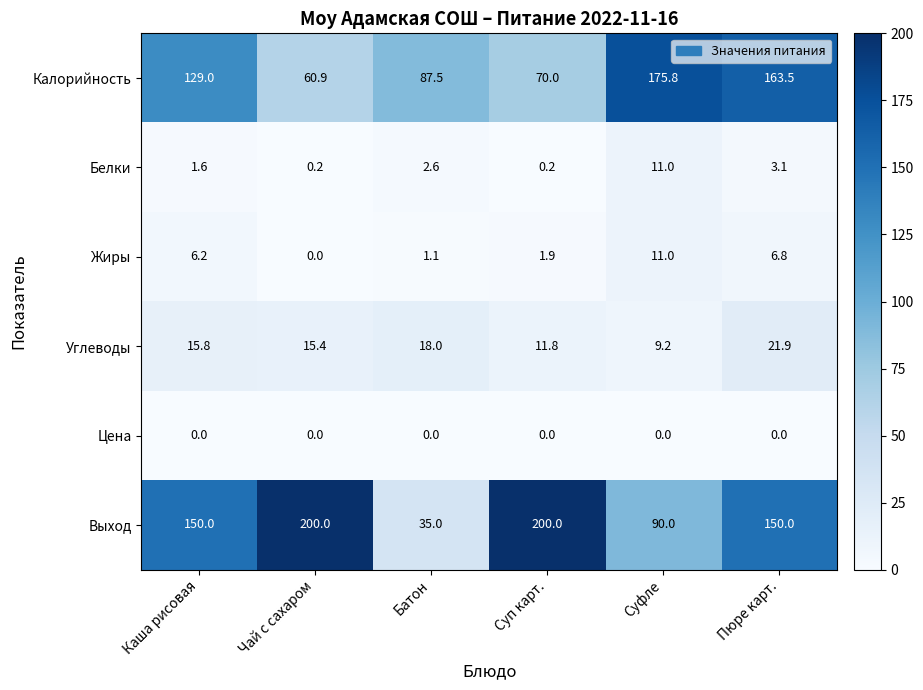

Which series has the largest total across all categories?

Выход